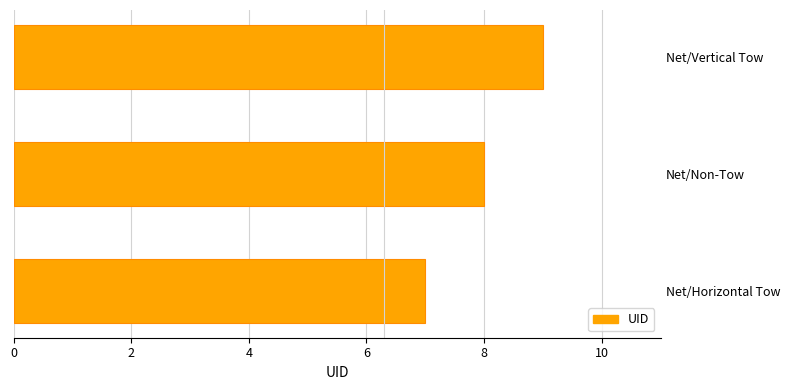

True or false: the data shows 12 at Net/Horizontal Tow.

False